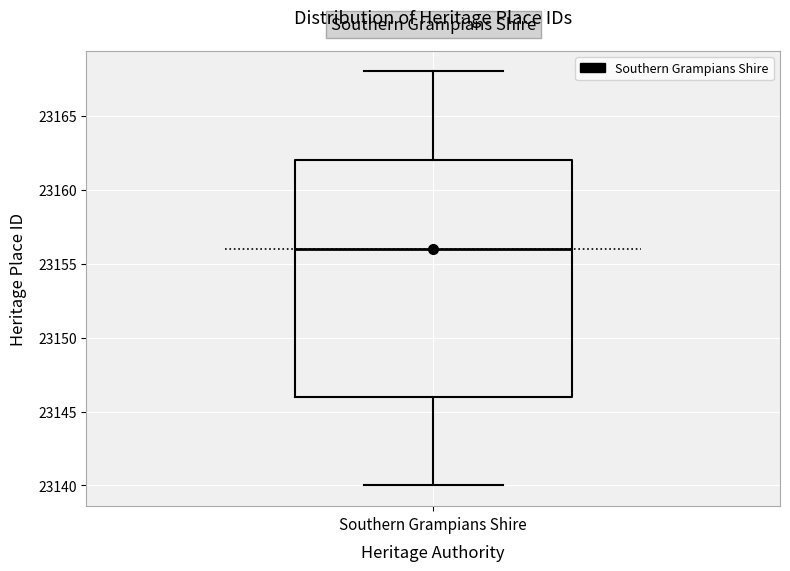

Where is the upper edge of the box for Southern Grampians Shire on the y-axis? The values are not printed on the chart, so give them approximately, as read against the axis.

23162